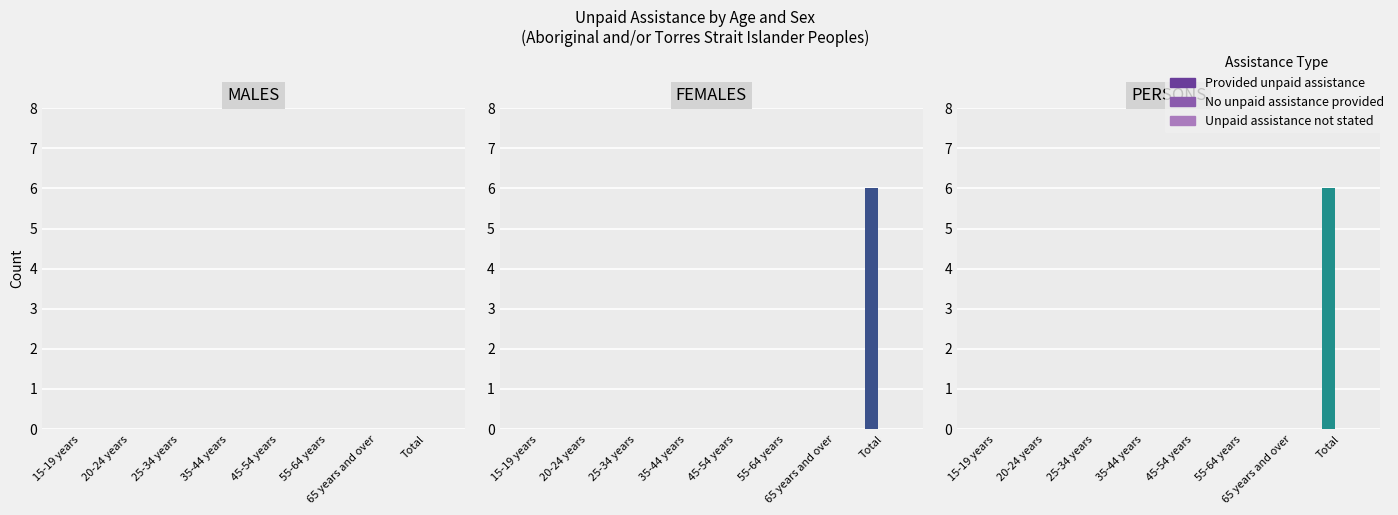

What is the difference between the maximum and minimum values in the Provided unpaid assistance series?

6